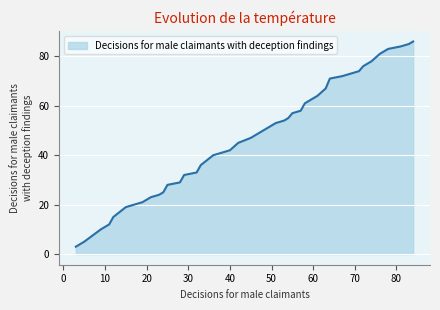

What is the maximum value shown in the chart?

86